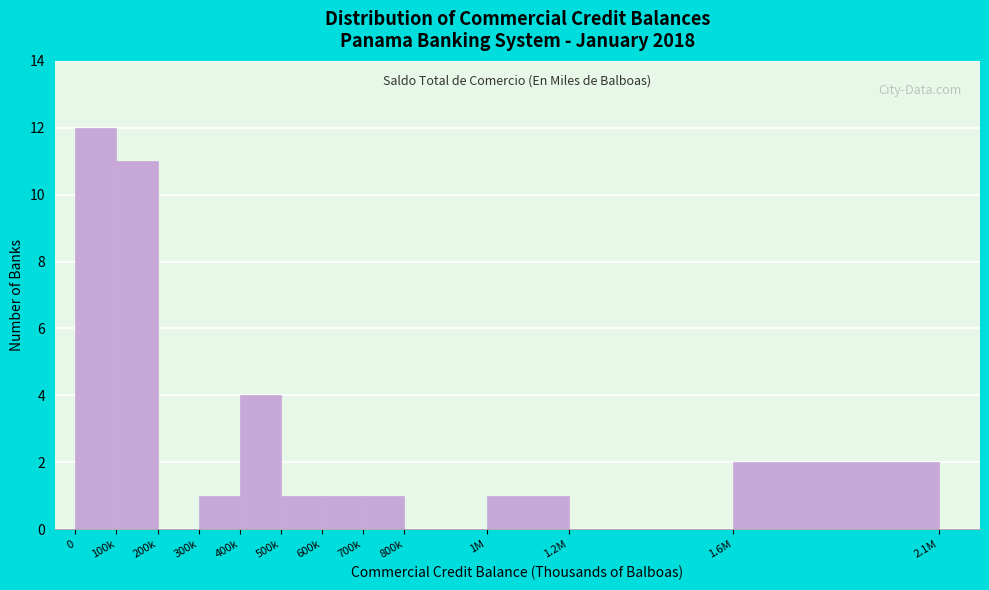

Reading right to left, extract all data points from this chart.

1.6M=2	1.2M=0	1M=1	800k=0	700k=1	600k=1	500k=1	400k=4	300k=1	200k=0	100k=11	0=12